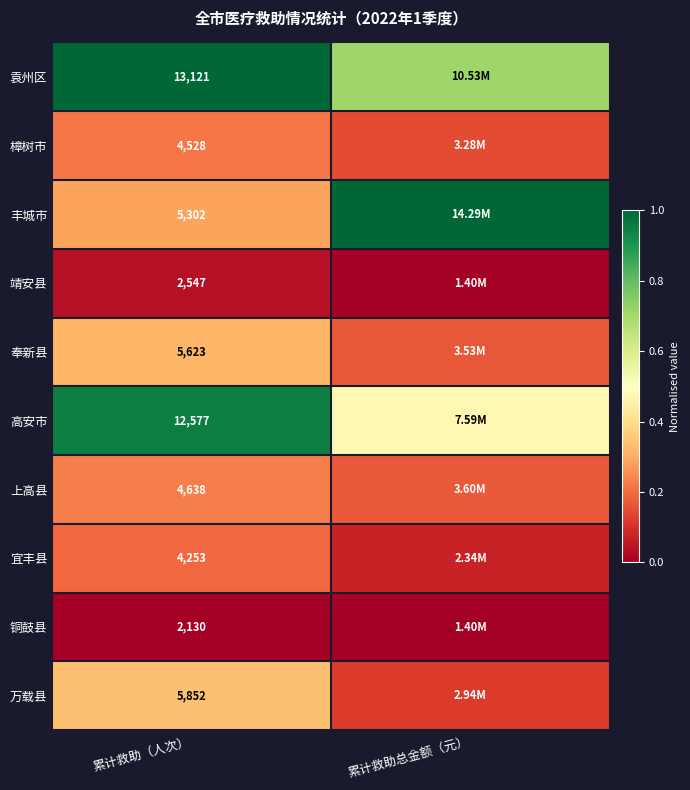

Is the value of 奉新县 at 累计救助（人次） greater than the value of 宜丰县 at 累计救助（人次）?

Yes